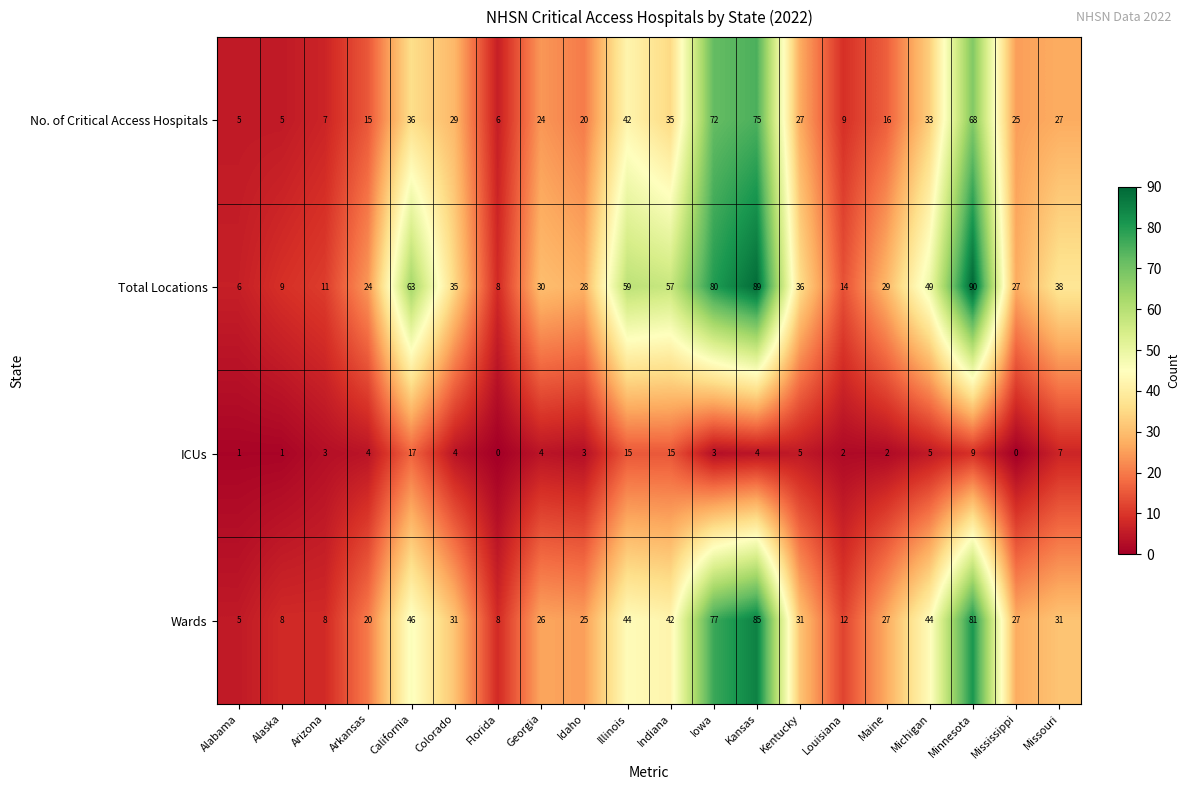

True or false: Total Locations has a value of 36 at Kansas.

False